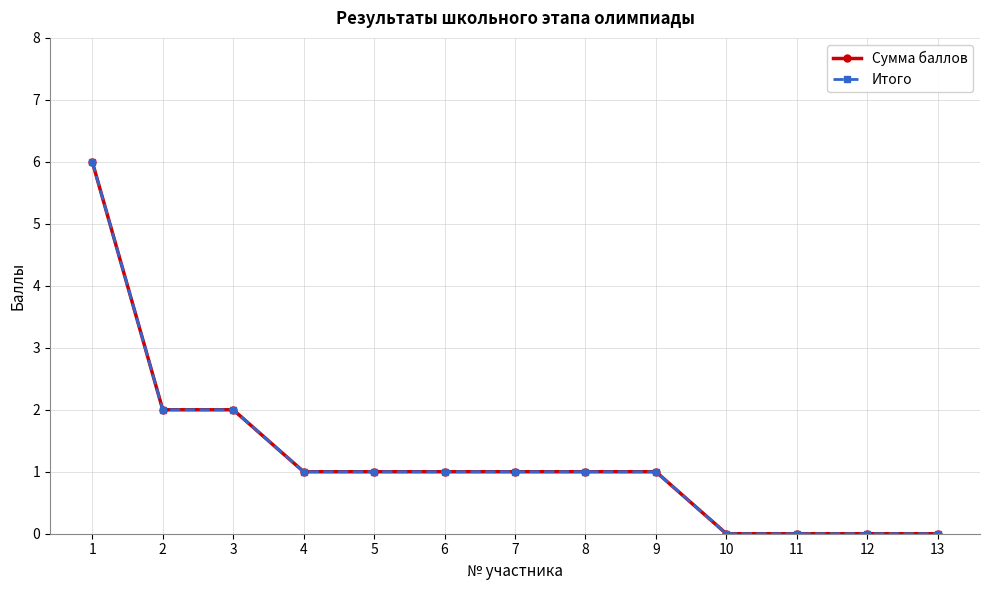

What is the difference between the second highest and minimum values in the Итого series?

2